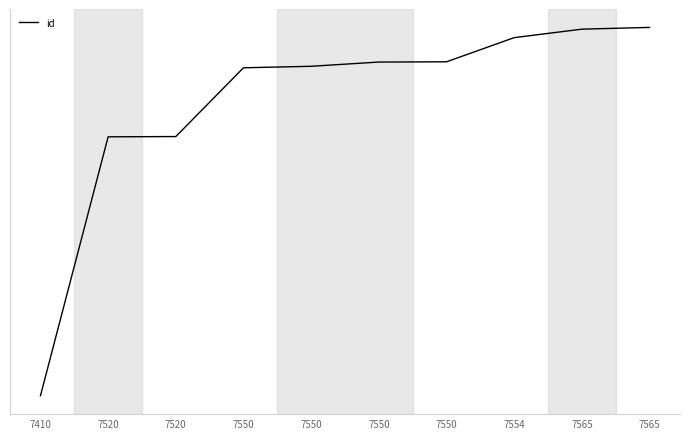

What is the difference between the second highest and minimum values?

1471